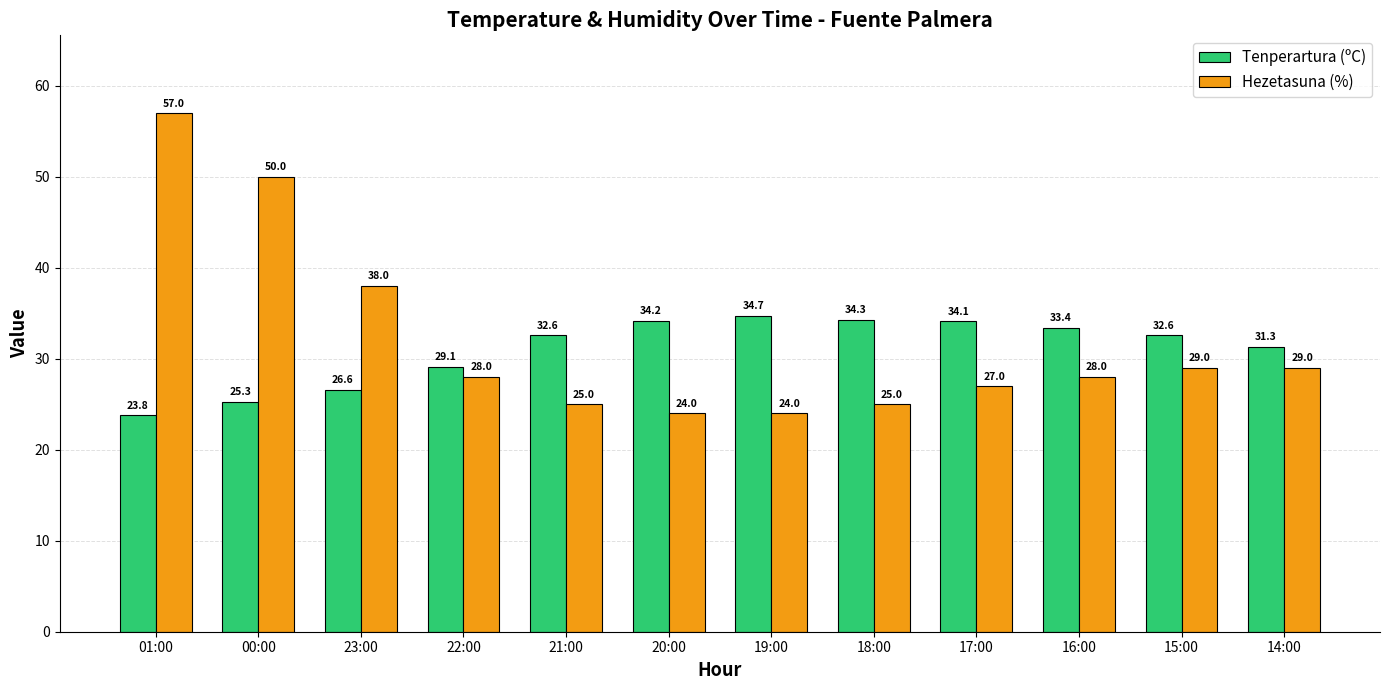

Rank the series by their maximum value, from highest to lowest.

Hezetasuna (%), Tenperartura (ºC)